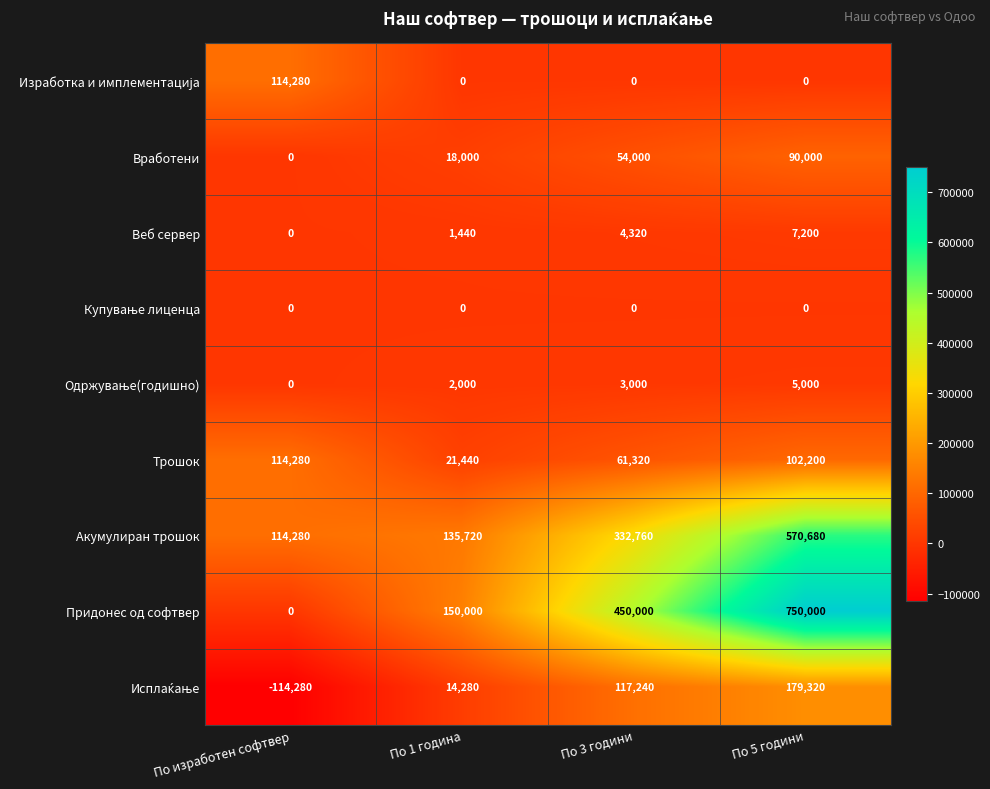

Is it true that Трошок equals 28084 at По изработен софтвер?

False